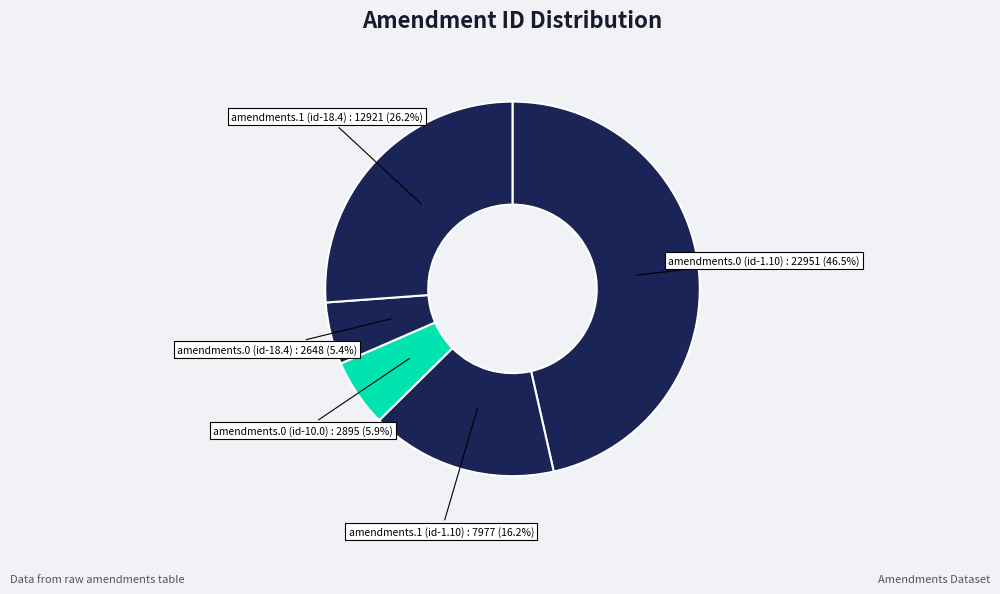

How many segments does this pie chart have?

5